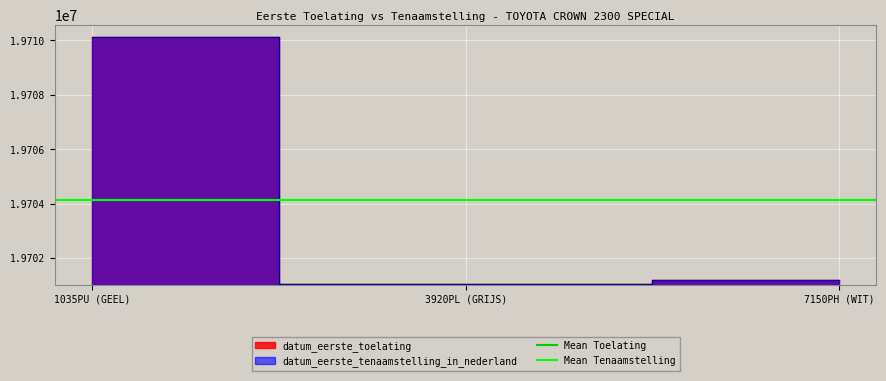

What is the maximum value for datum_eerste_tenaamstelling_in_nederland?

19710114